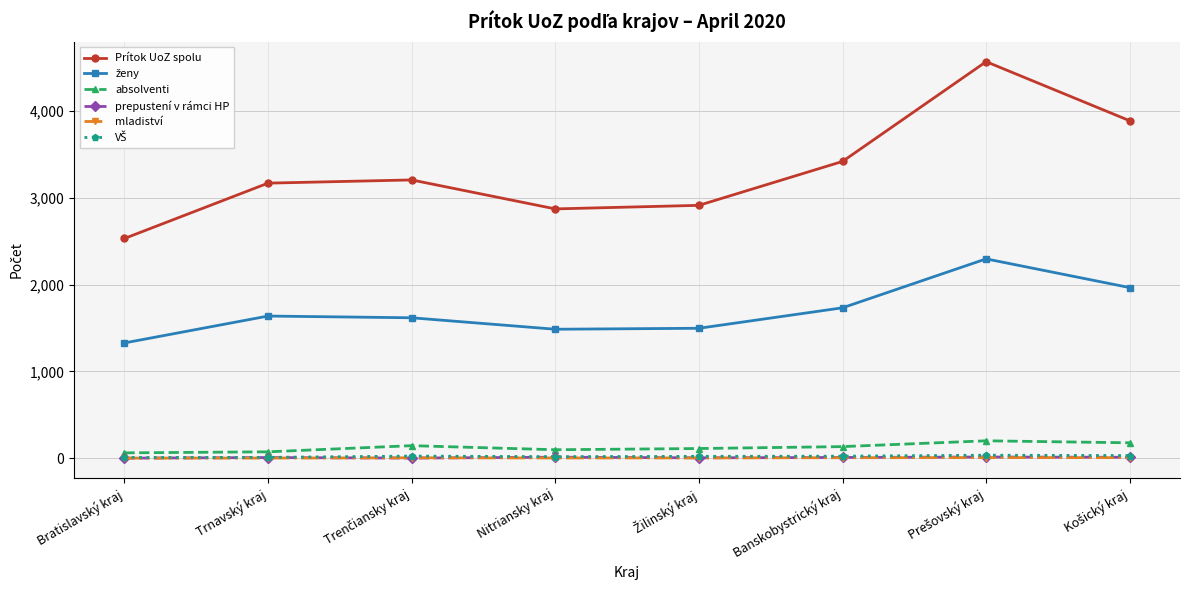

What is the label of the 5th point from the right?

Nitriansky kraj